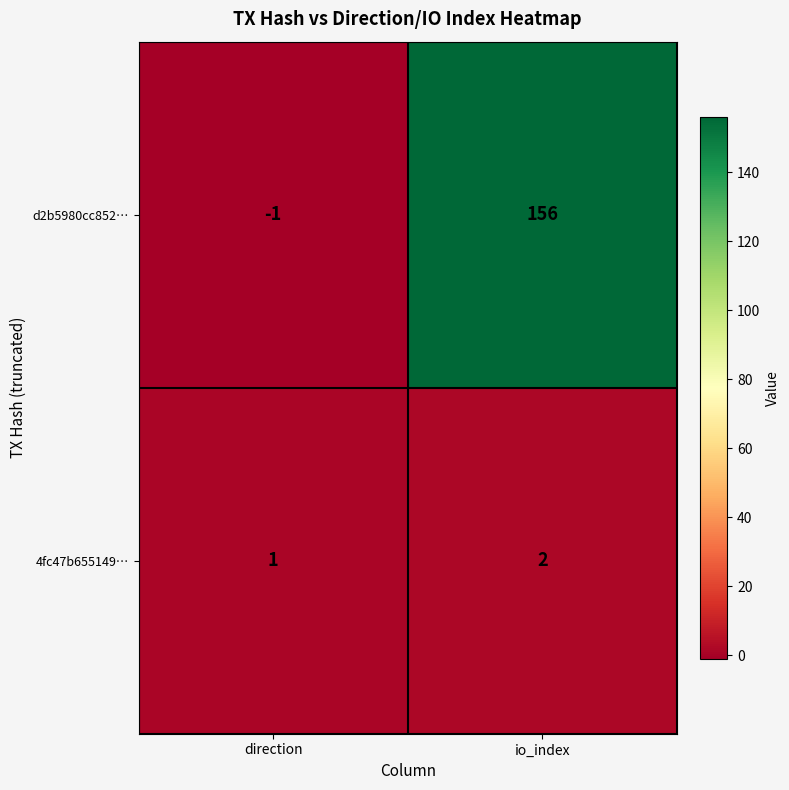

Which series has the largest total across all categories?

d2b5980cc852…